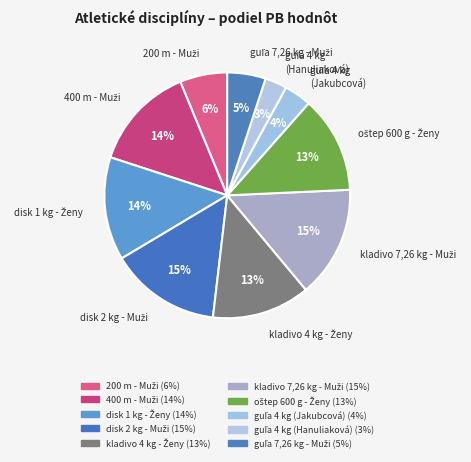

To the nearest percent, what is the average slice percentage?

10%